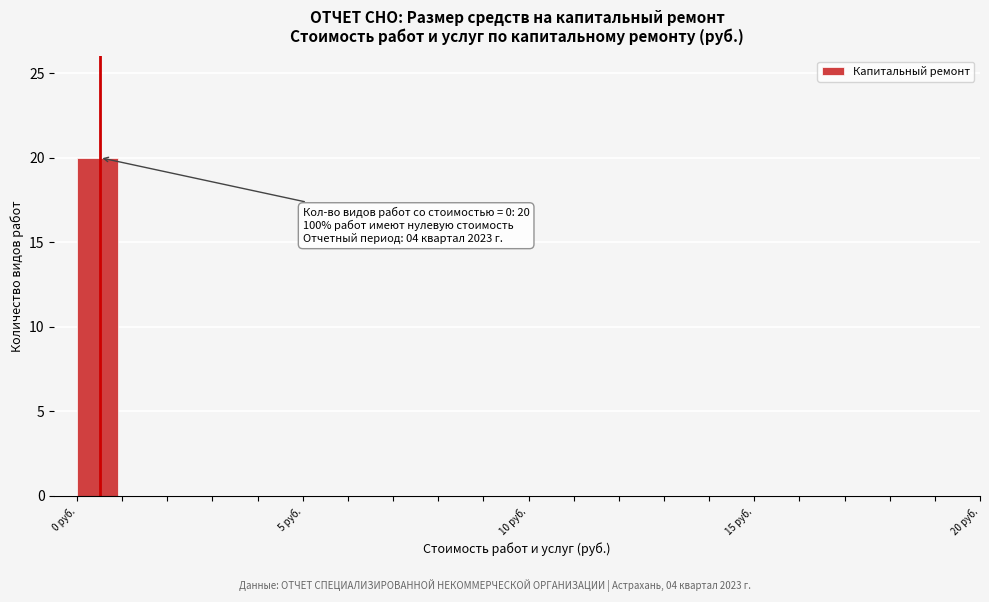

Read against the x-axis, roughly where is the centre of the tallest bar?

0.5